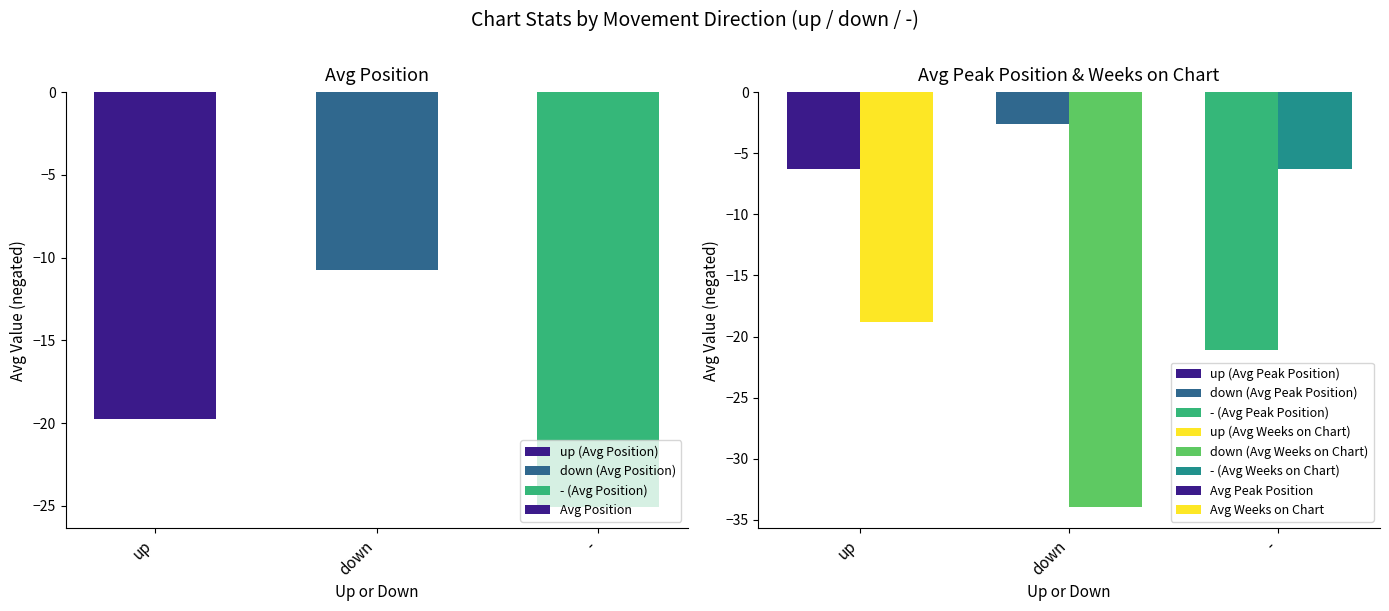

How many groups of bars are there?

3